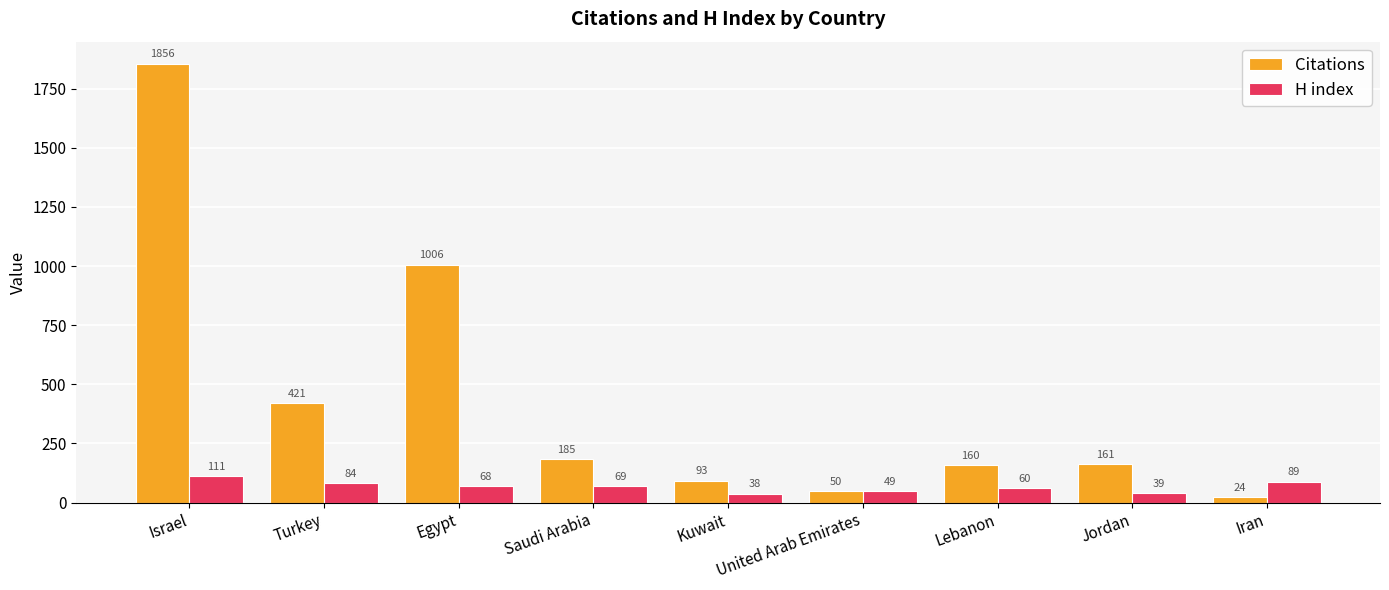

Reading right to left, list all the values displayed in this chart.

Citations: 24	161	160	50	93	185	1006	421	1856
H index: 89	39	60	49	38	69	68	84	111